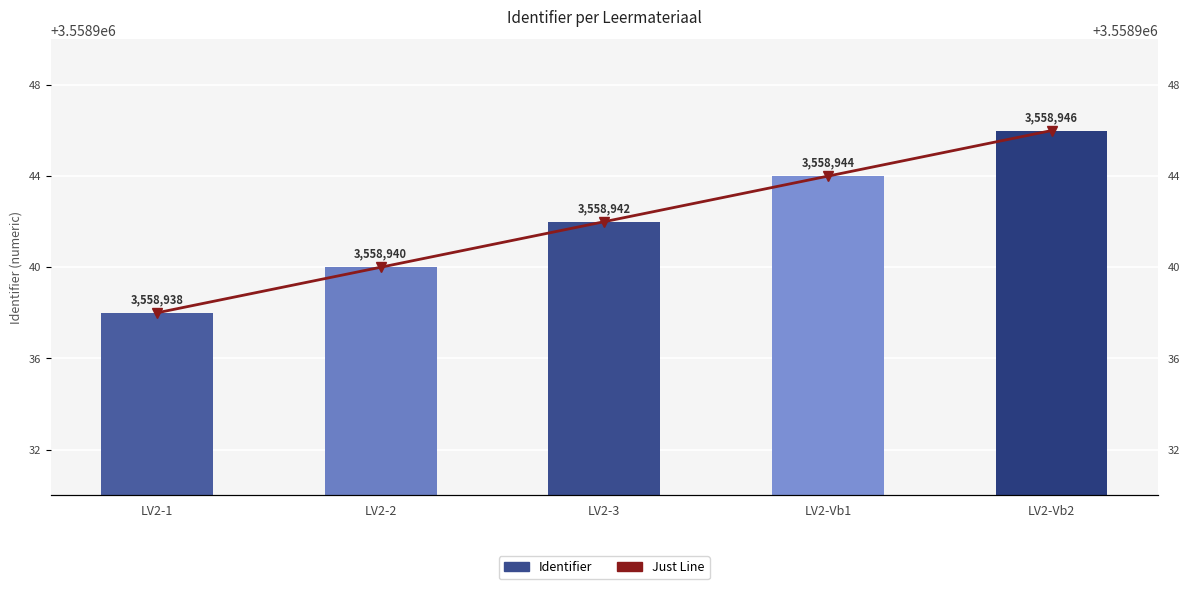

What is the label of the 5th bar from the right?

LV2-1